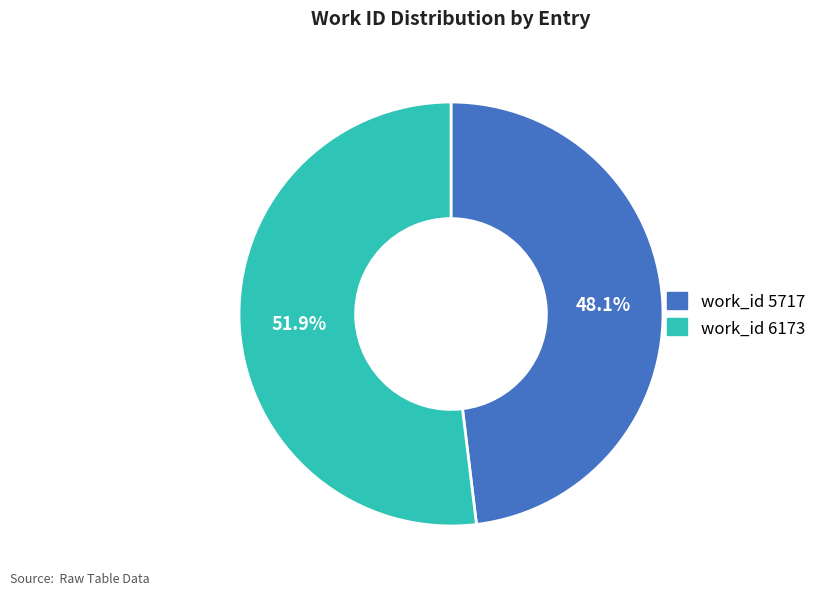

Count the number of slices in the pie.

2